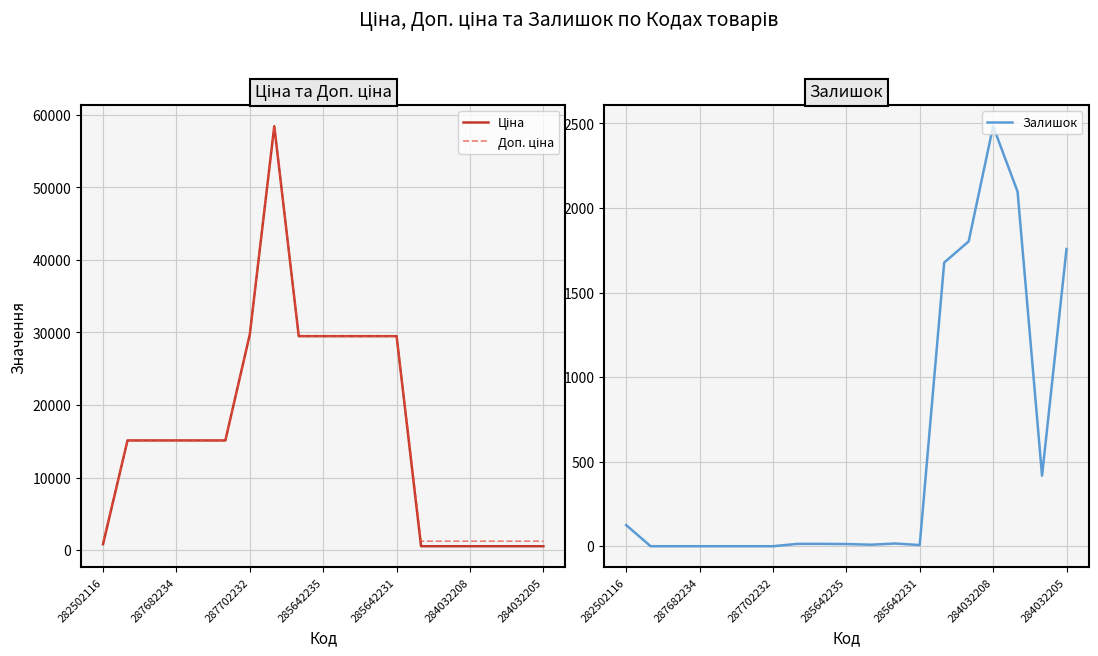

What is the total value across all series at 8?

58997.0